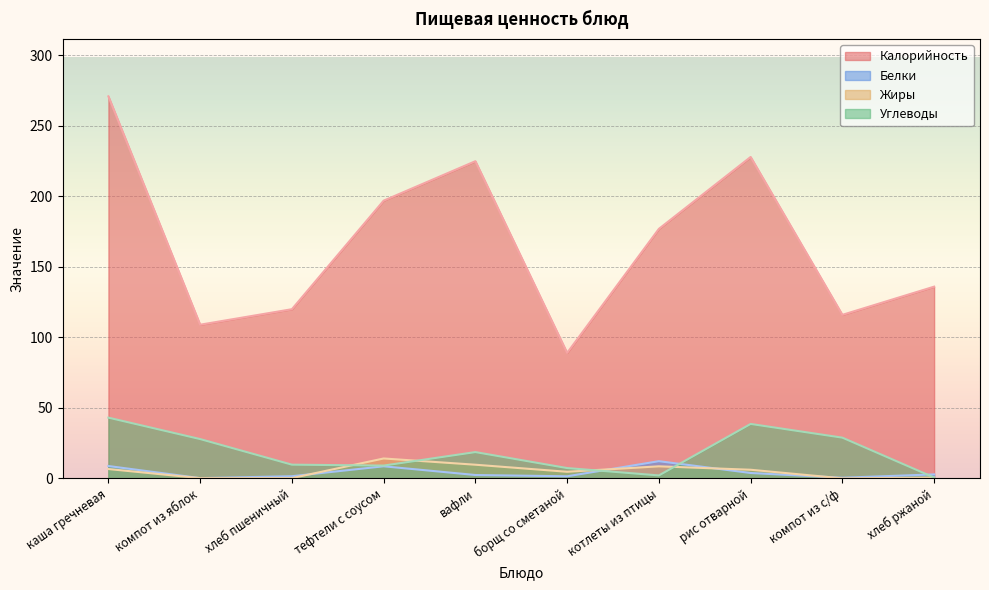

Rank the series at вафли from highest to lowest value.

Калорийность, Углеводы, Жиры, Белки